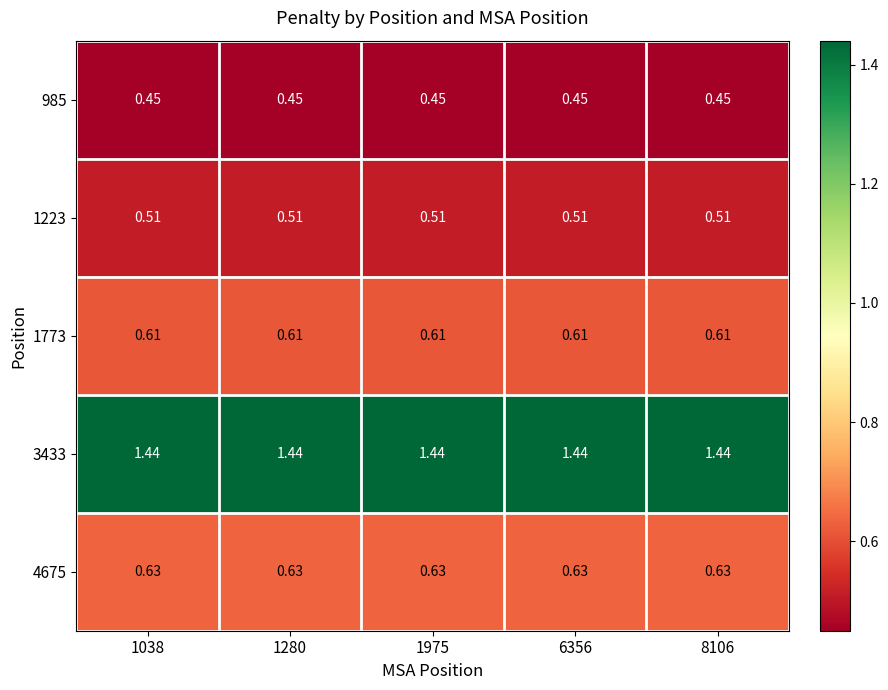

Is the value of 985 at 1038 greater than the value of 1773 at 6356?

No